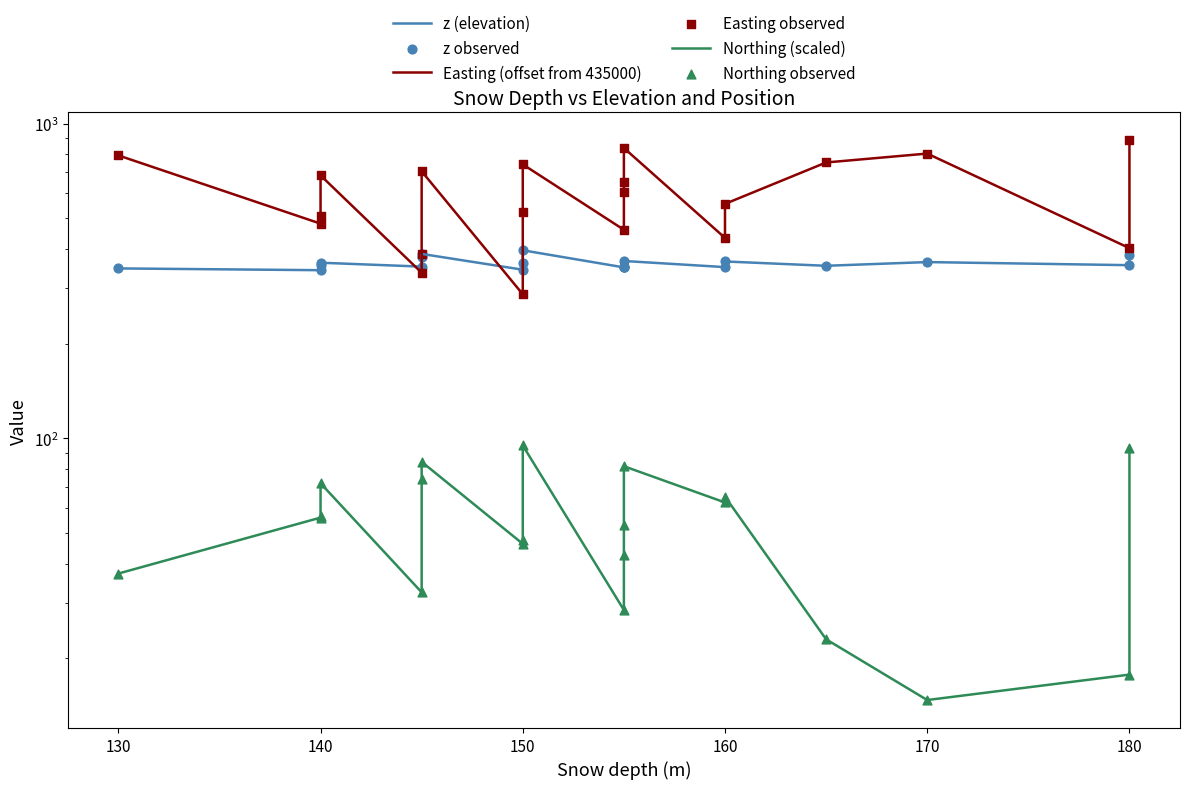

Which series has the largest Y range (max minus min)?

Easting (offset from 435000)